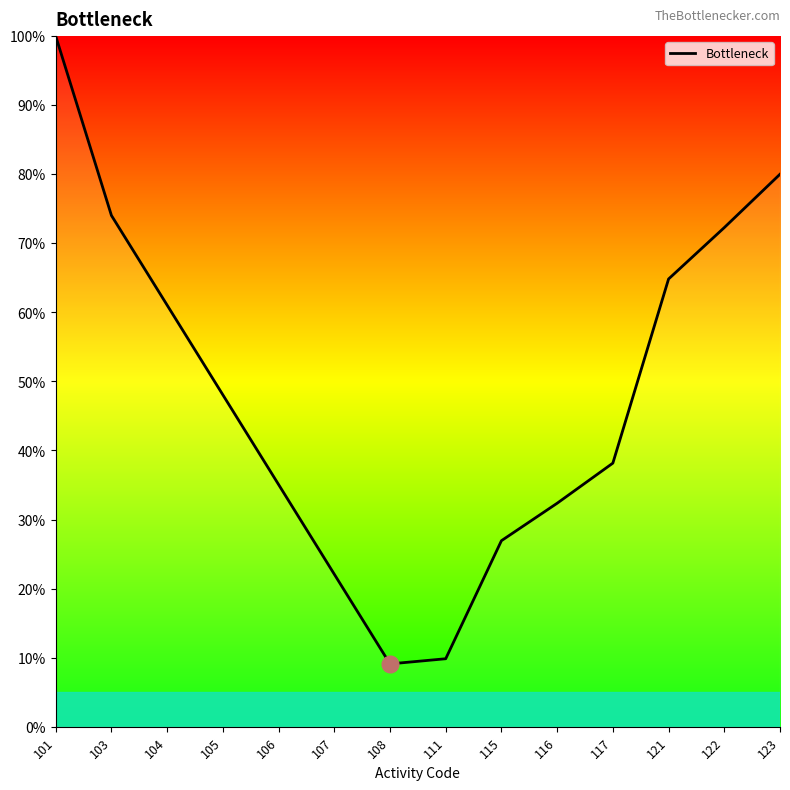

What is the difference between the values at 103 and 122?

1.8